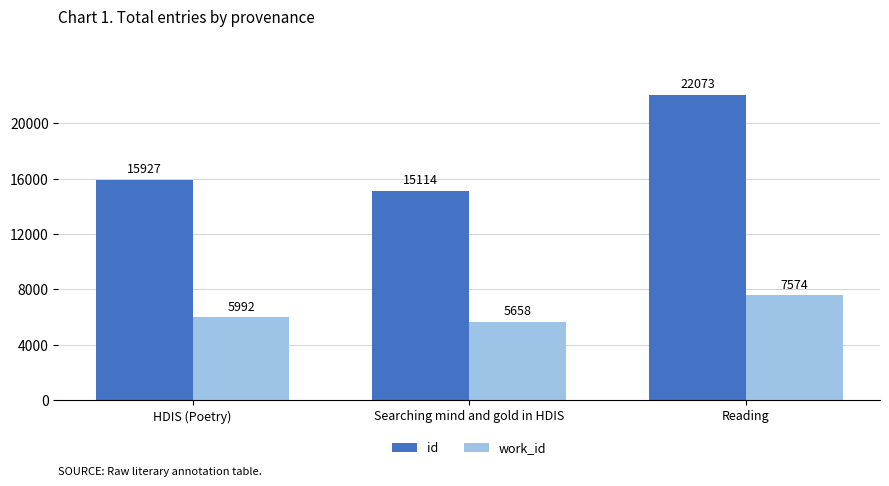

What is the label of the 3rd bar from the left?

Reading